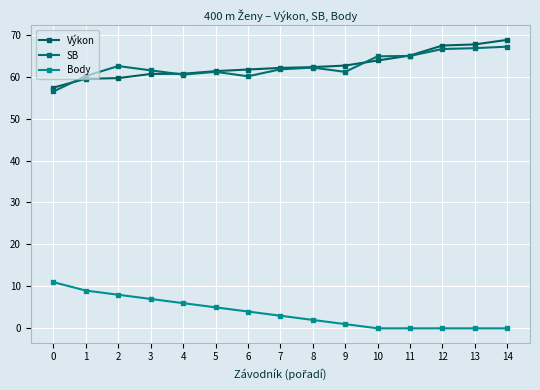

Read the Výkon value at 1.

59.5